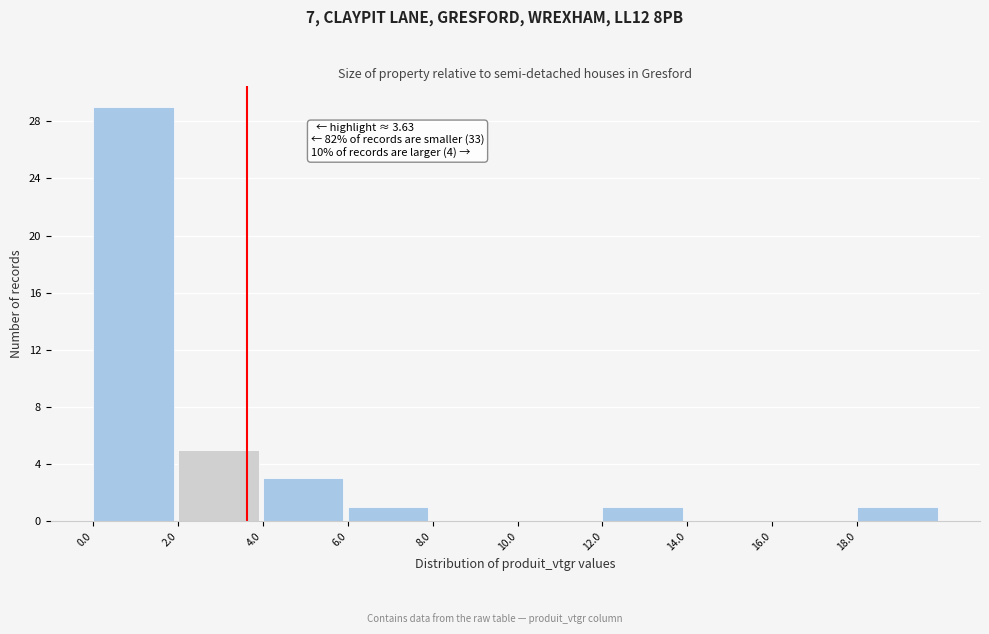

Which range on the x-axis has the tallest bar?

0 to 2